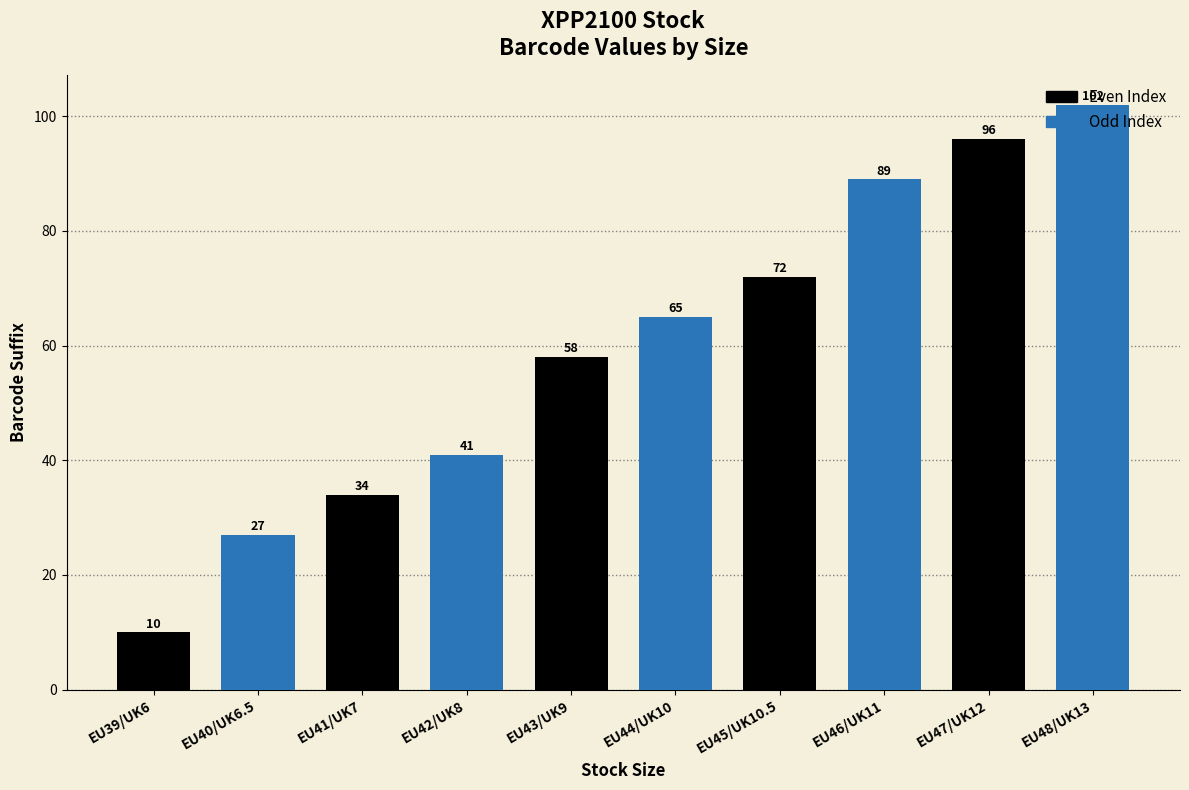

Count the number of categories in the chart.

10